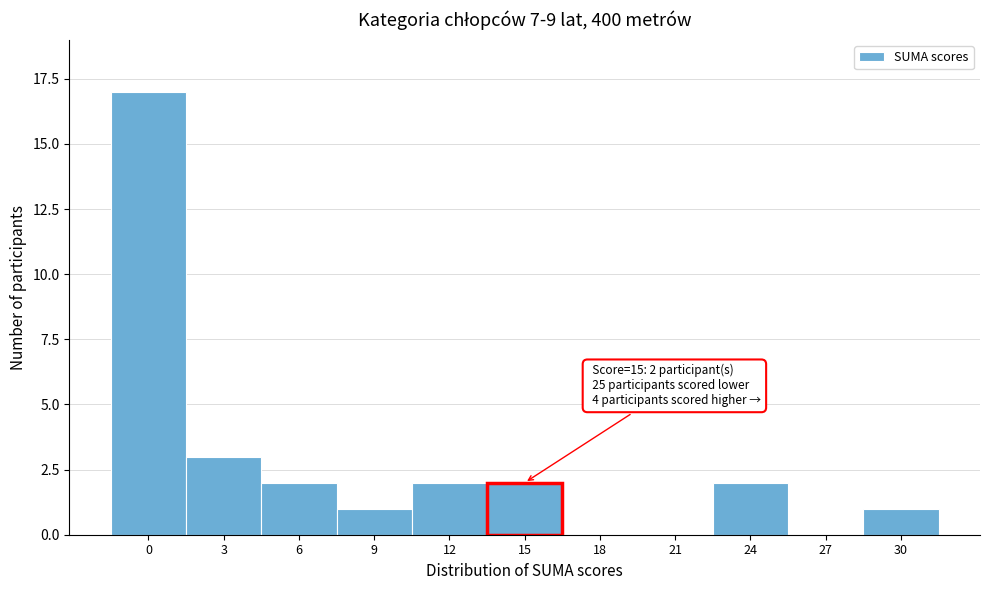

Reading right to left, what are all the values shown in this chart?

30=1	27=0	24=2	21=0	18=0	15=2	12=2	9=1	6=2	3=3	0=17